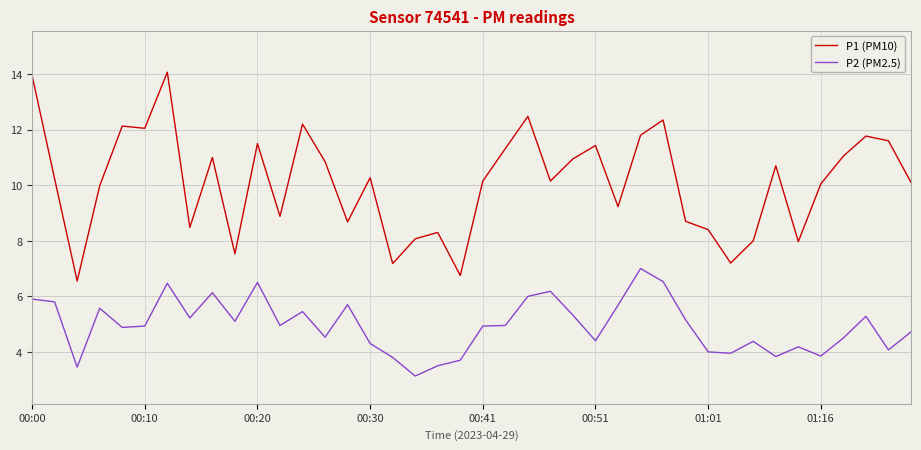

What is the minimum value for P2 (PM2.5)?

3.1